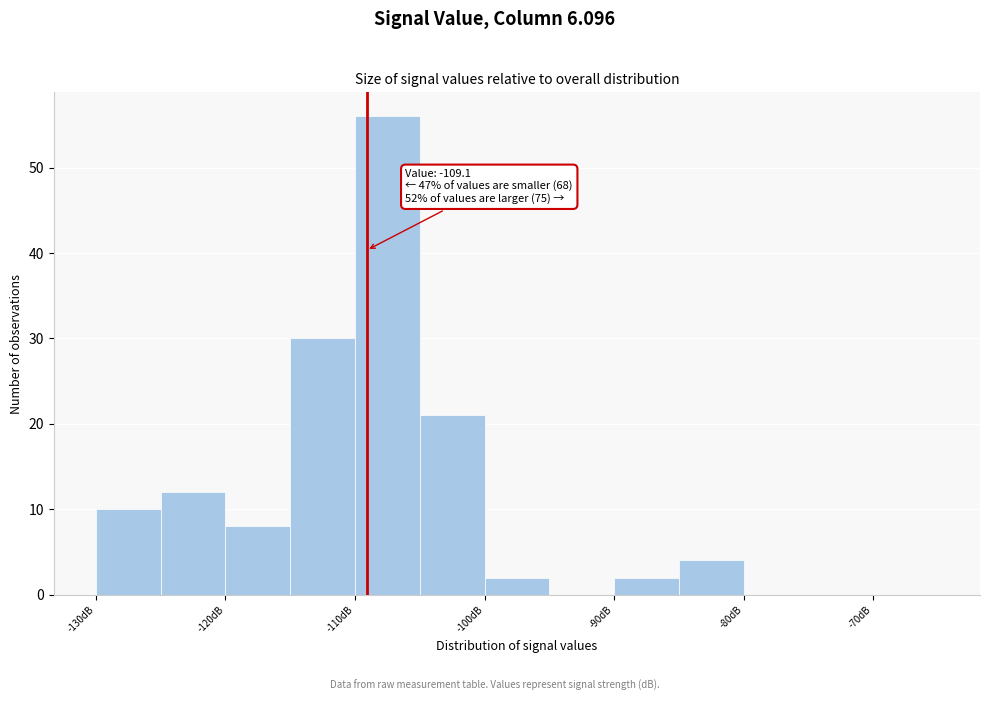

Over which range of the x-axis is the bar tallest?

-110 to -105